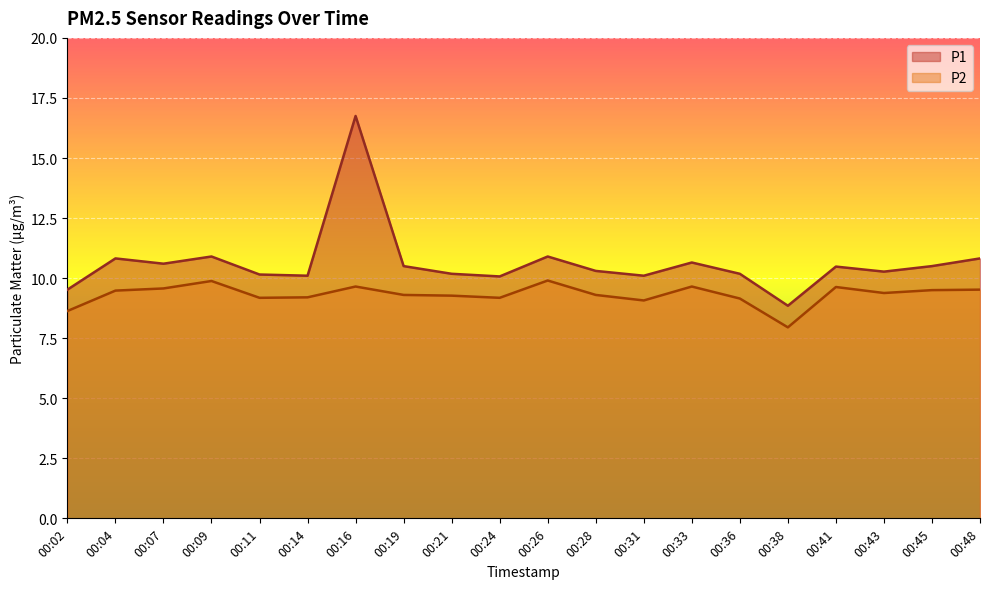

How many values in the P2 series exceed 9?

18